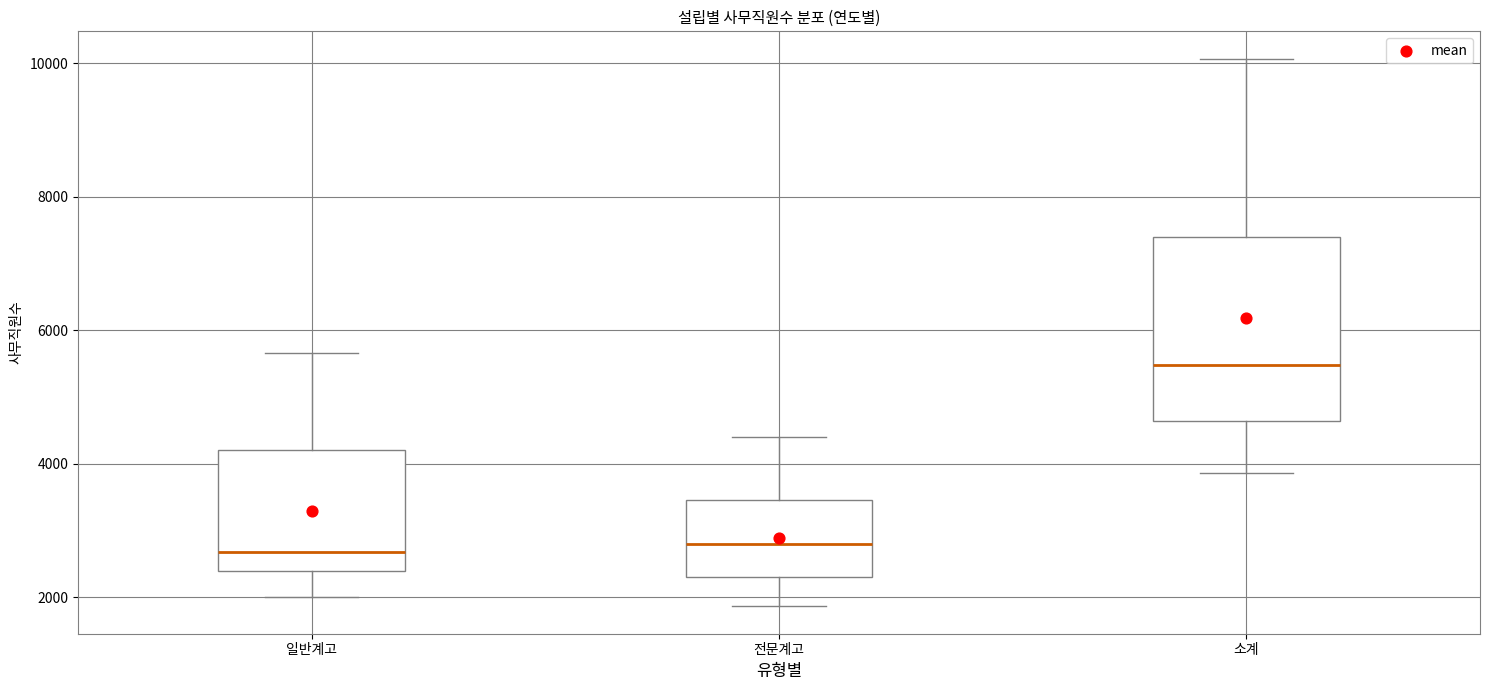

Reading left to right, read every box against the y-axis: the position of its median line, the range the box covers, and the ends of its whiskers. The values are not printed on the chart, so give them approximately, as read against the axis.

일반계고: median 2600, box 2400 to 4200, whiskers 2000 to 5600
전문계고: median 2800, box 2400 to 3400, whiskers 1800 to 4400
소계: median 5400, box 4600 to 7400, whiskers 3800 to 10000